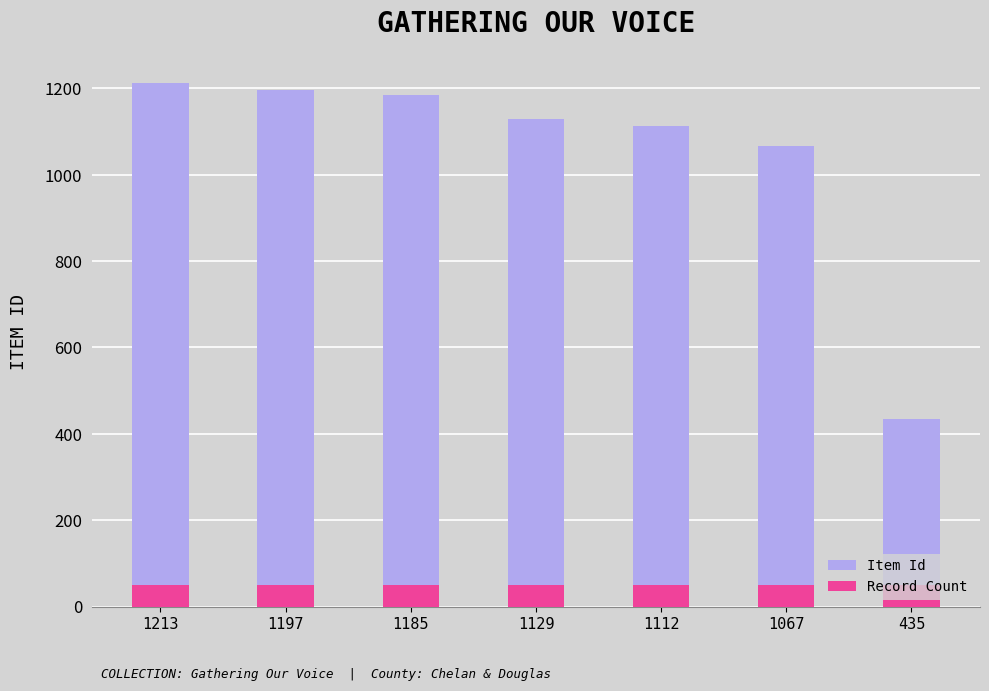

What are all the series names shown in the legend?

Item Id, Record Count